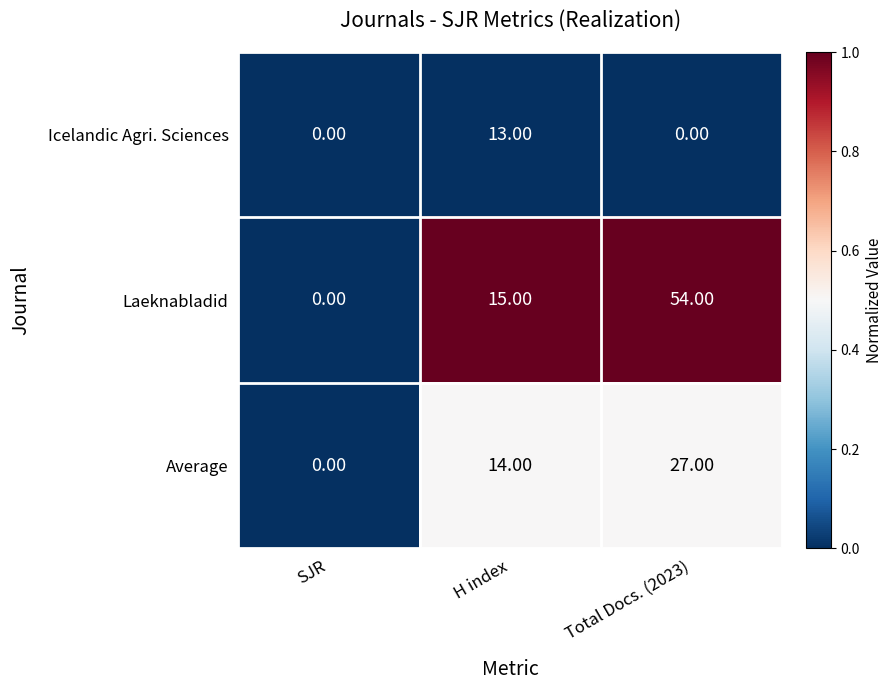

Rank the series by their maximum value, from highest to lowest.

Laeknabladid, Average, Icelandic Agri. Sciences